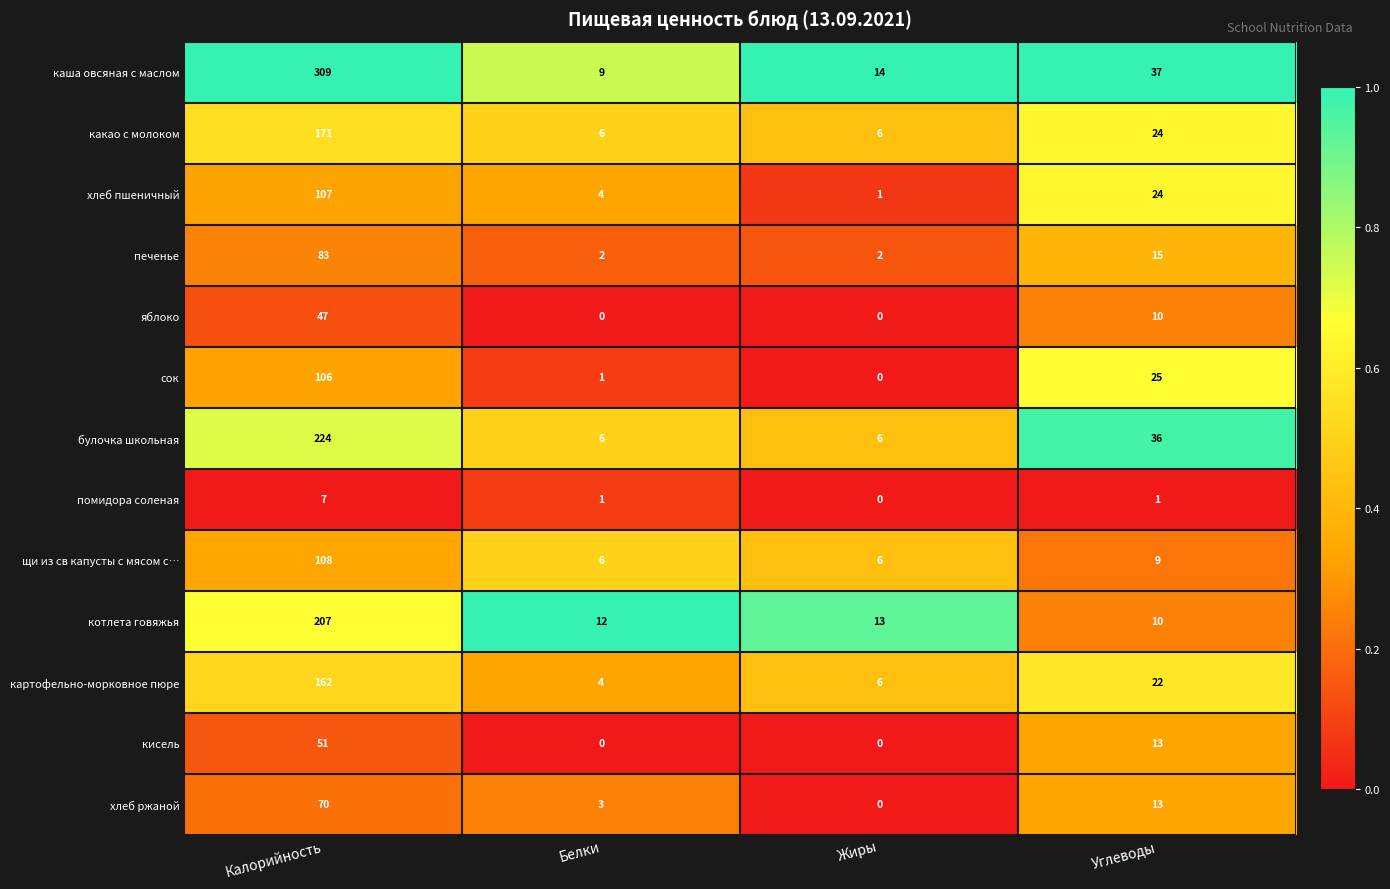

What is the spread (max minus min) of values at Калорийность?

302